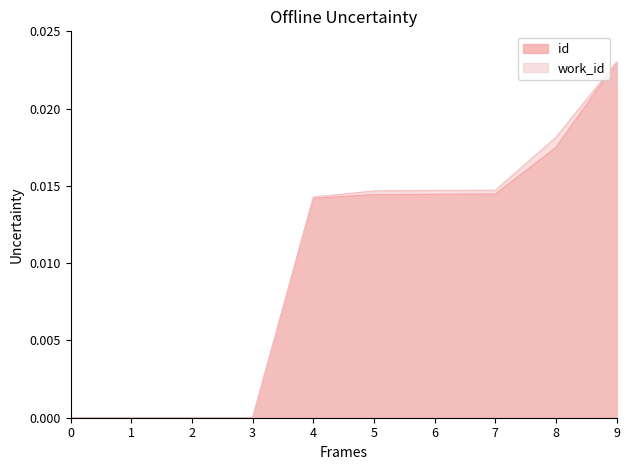

Rank the series by their maximum value, from highest to lowest.

id, work_id